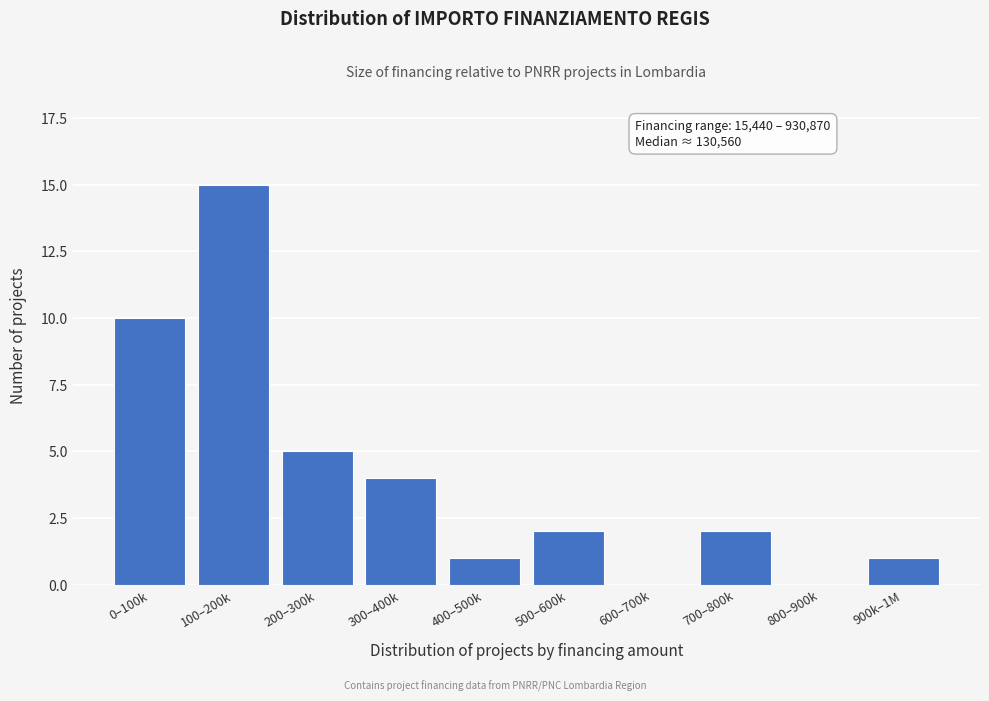

Reading left to right, transcribe all the data shown in this chart.

0–100k=10	100–200k=15	200–300k=5	300–400k=4	400–500k=1	500–600k=2	600–700k=0	700–800k=2	800–900k=0	900k–1M=1